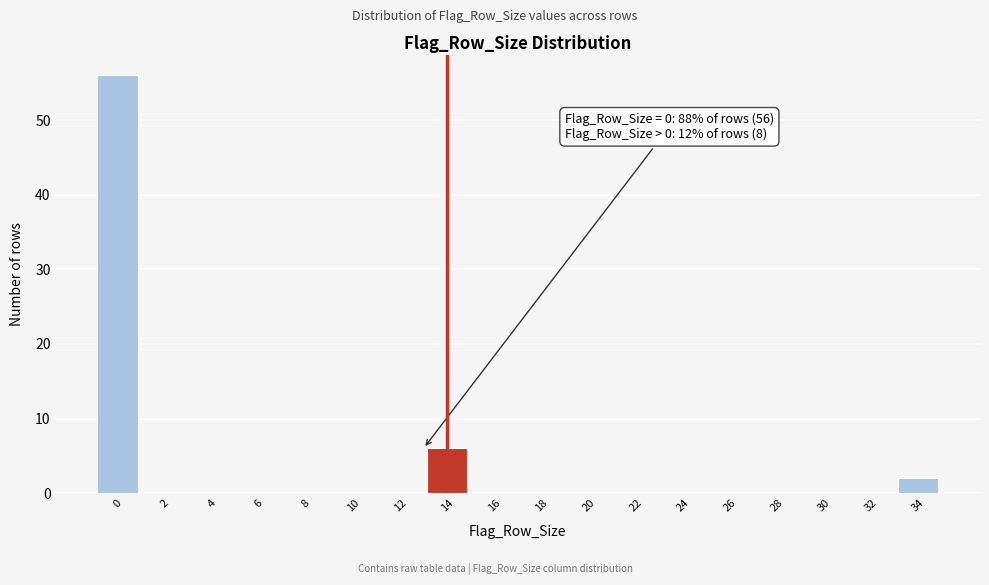

Reading right to left, extract all data points from this chart.

34=2	32=0	30=0	28=0	26=0	24=0	22=0	20=0	18=0	16=0	14=6	12=0	10=0	8=0	6=0	4=0	2=0	0=56